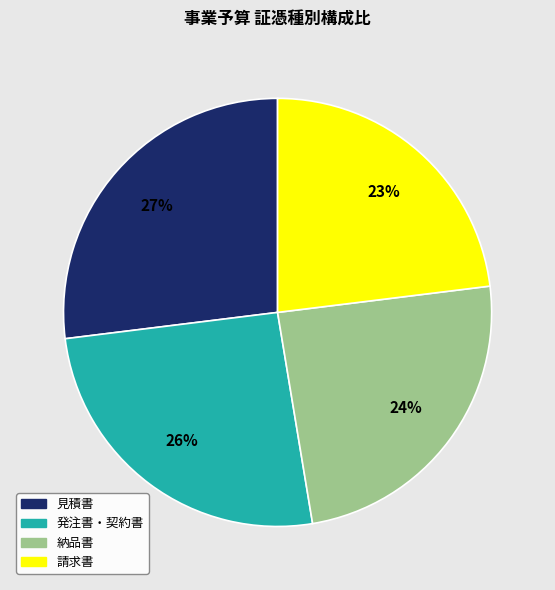

Do 発注書・契約書 and 請求書 together represent more than half of the pie?

No